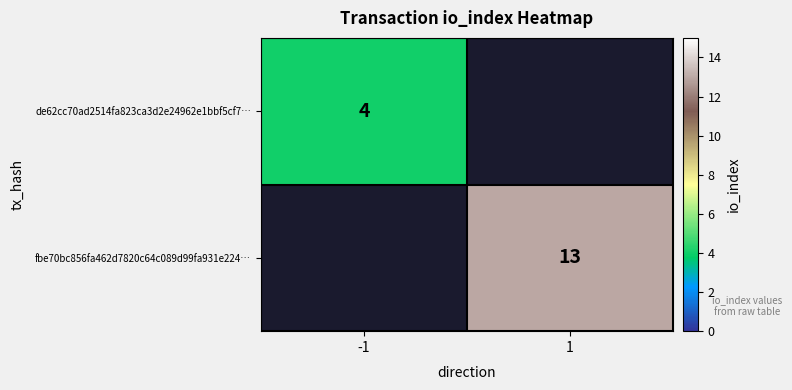

Is the value of fbe70bc856fa462d7820c64c089d99fa931e224… at 1 greater than the value of de62cc70ad2514fa823ca3d2e24962e1bbf5cf7… at -1?

Yes